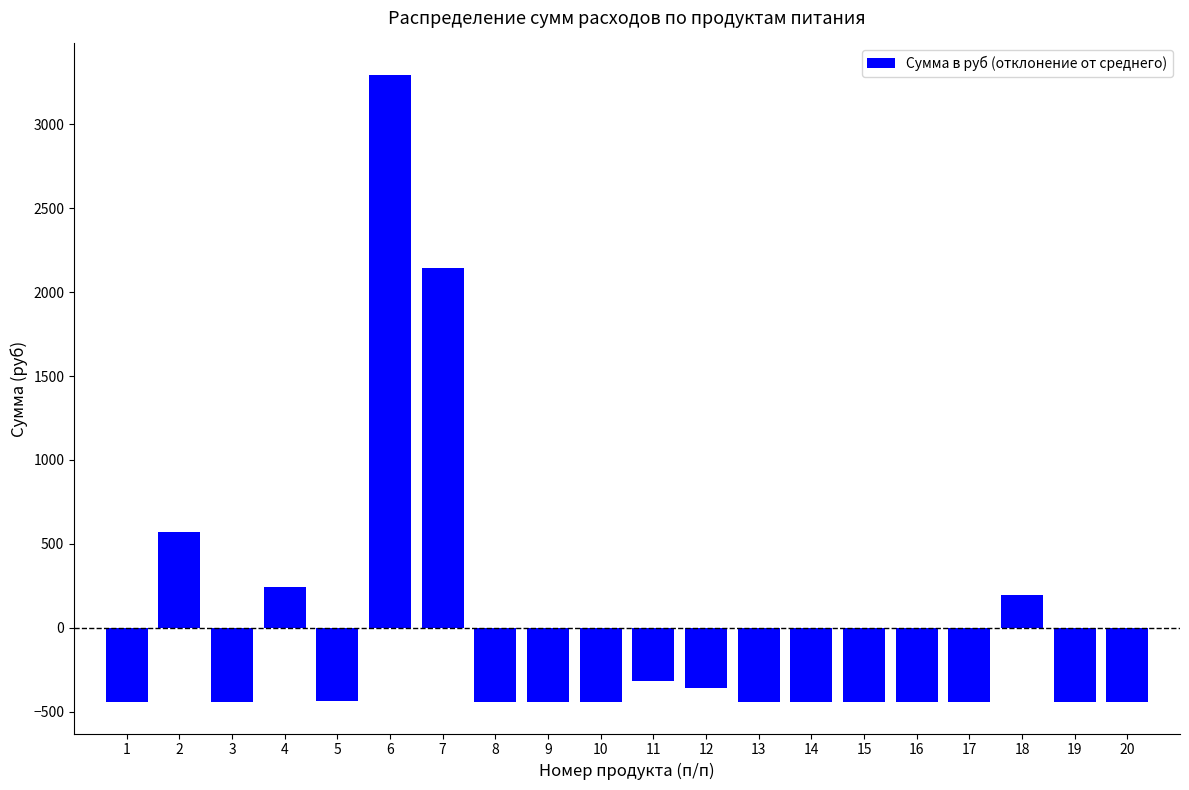

What is the approximate value at 16?

-443.8